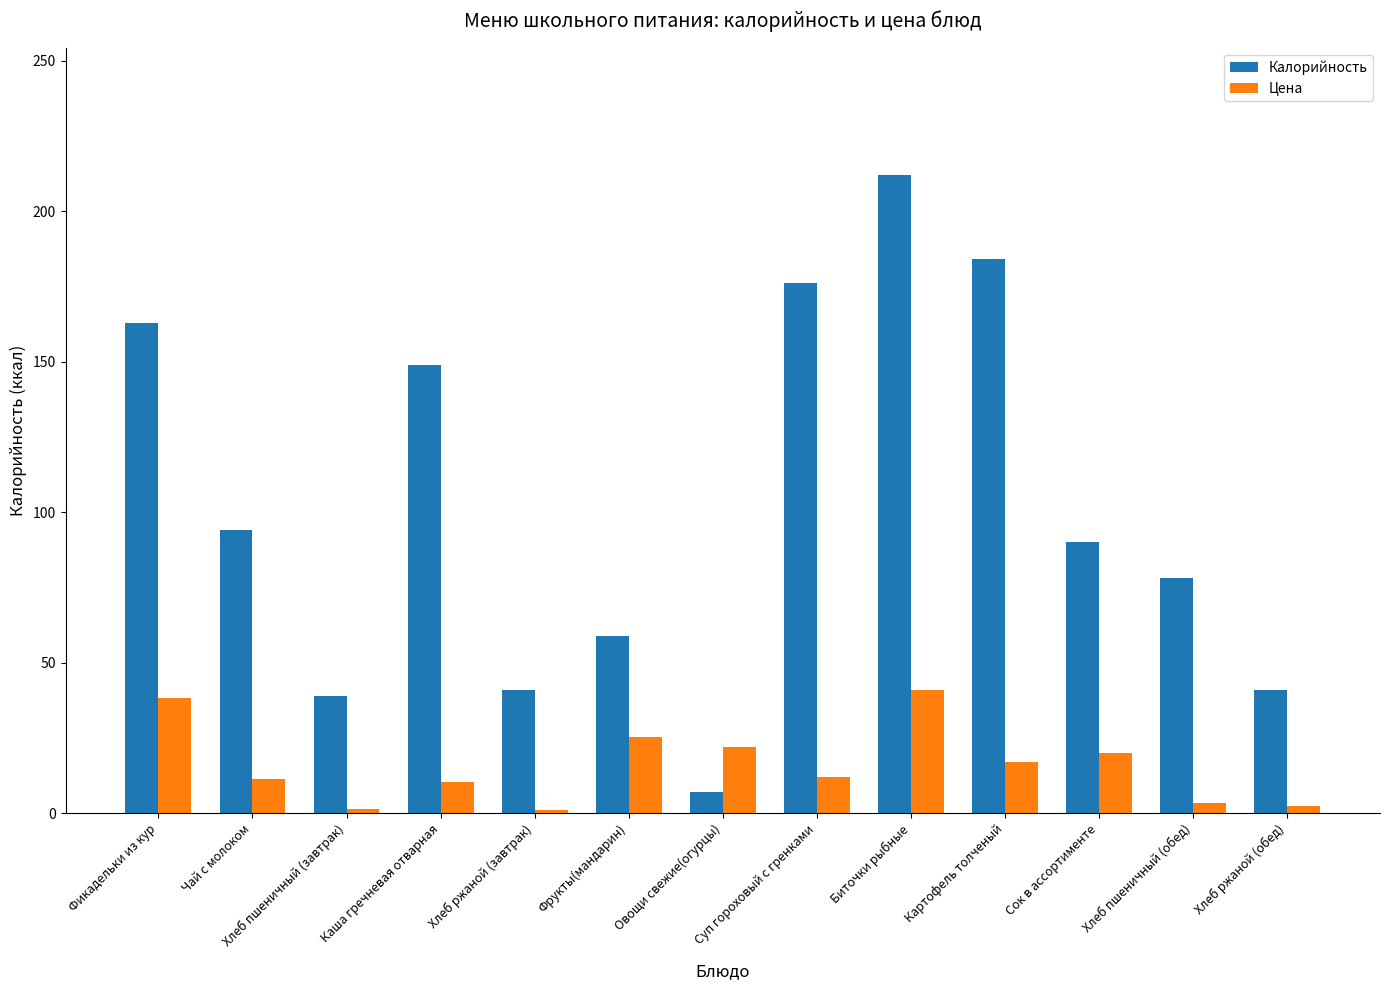

What is the maximum value shown in the chart?

212.0